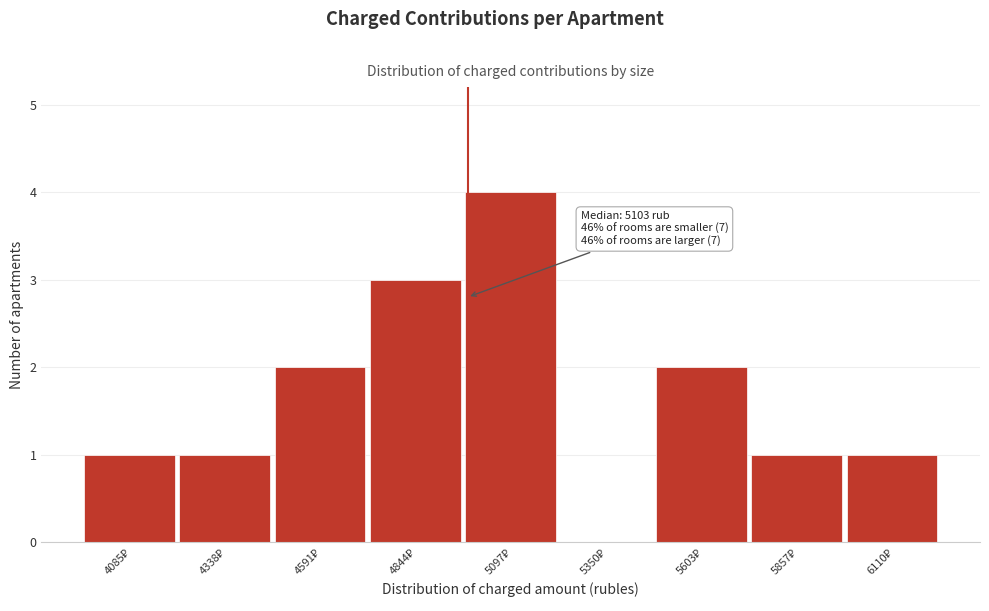

What is the greatest value displayed?

4